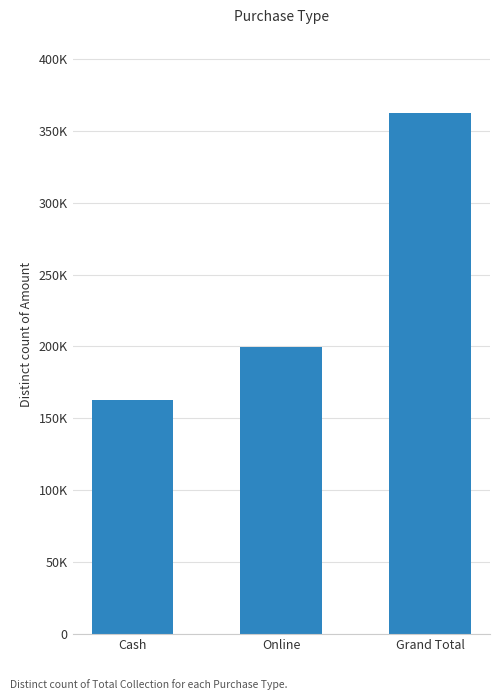

Reading left to right, transcribe all the data shown in this chart.

162600	199700	362300